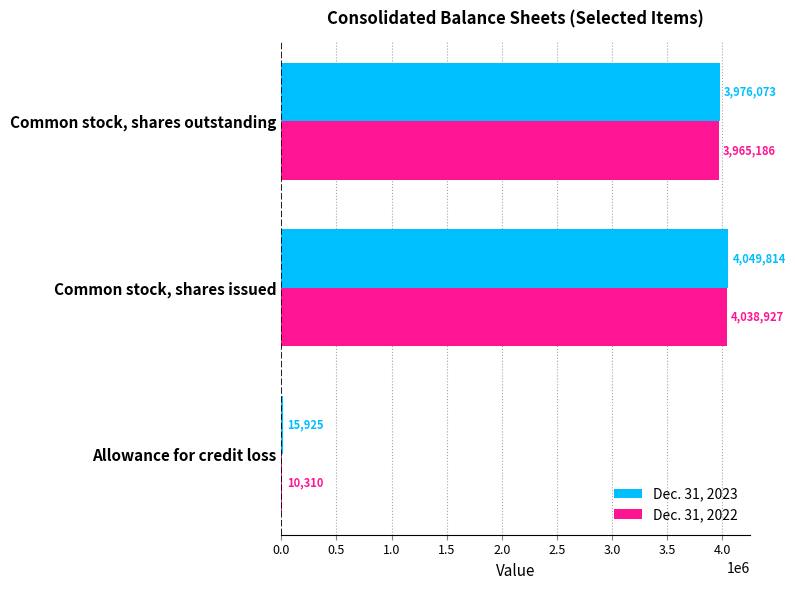

The value of Dec. 31, 2022 at Allowance for credit loss is 10310. True or false?

True